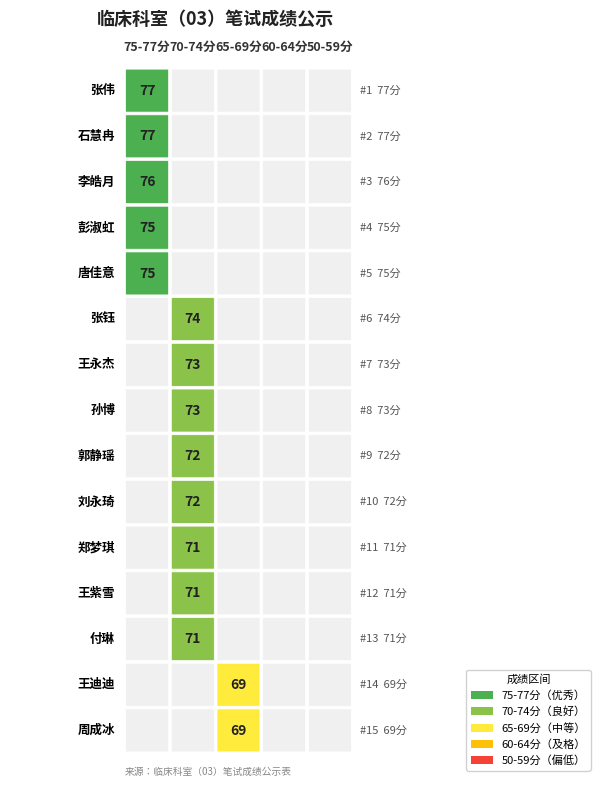

At which label does 1 reach its peak?

张伟